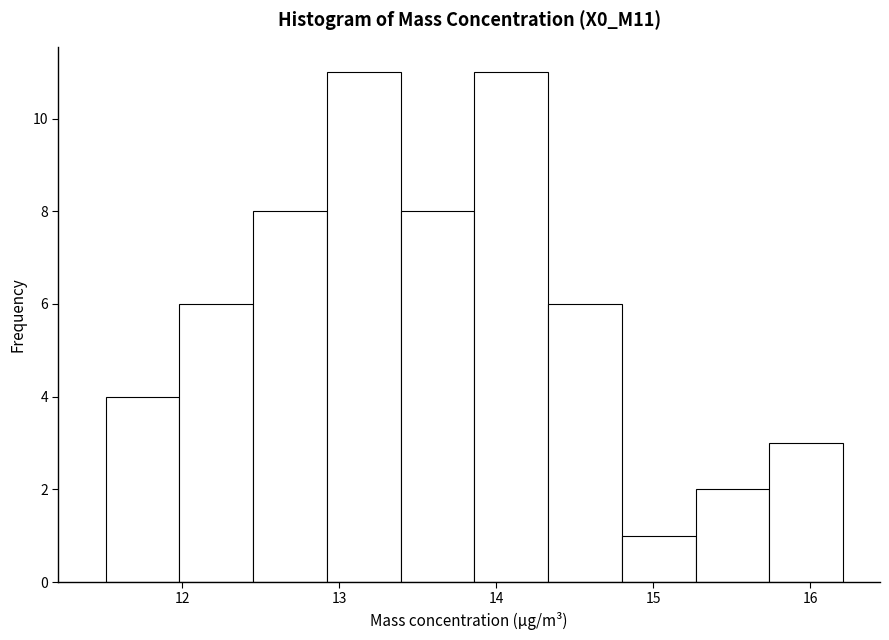

What is the height of the bar covering 11.51 to 11.98 on the x-axis? Neither the bar edges nor the heights are printed on the chart, so give them approximately, as read against the axes.

4